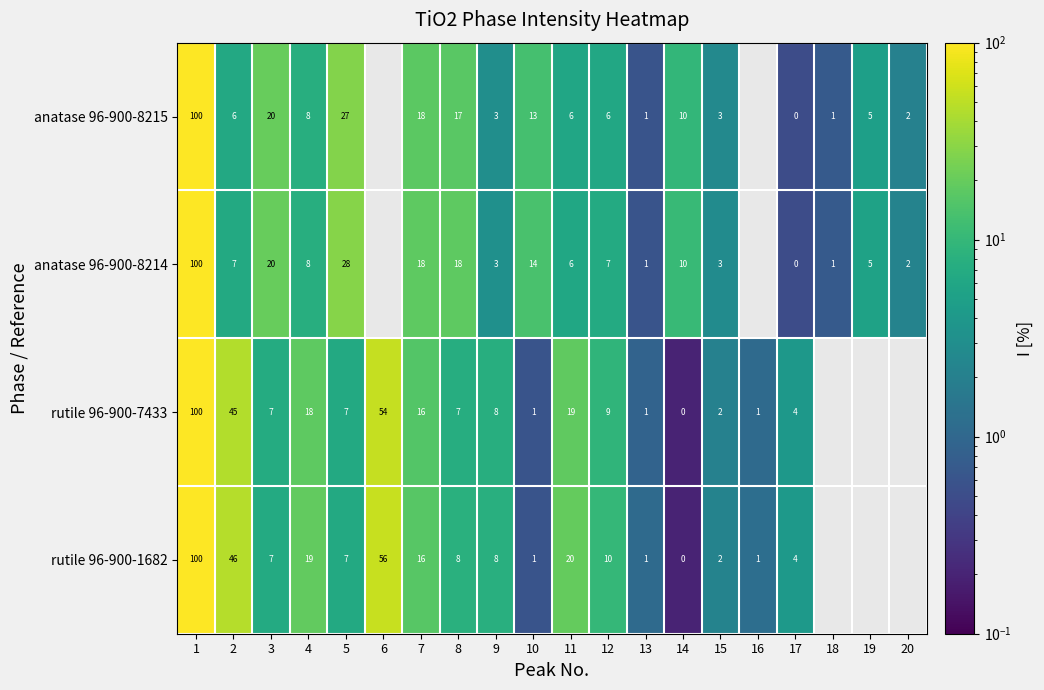

True or false: rutile 96-900-1682 has a value of 14 at 8.

False